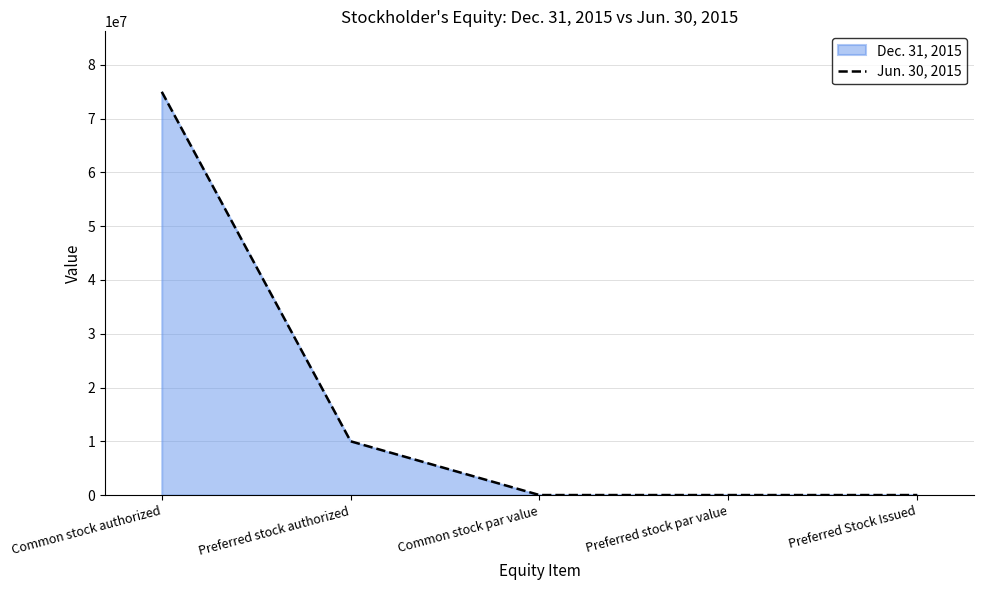

What value does the data have at Common stock authorized?

75000000.0